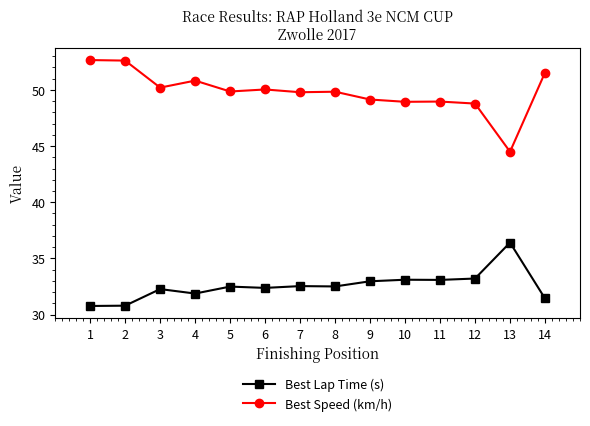

Which series has the largest range (max minus min)?

Best Speed (km/h)